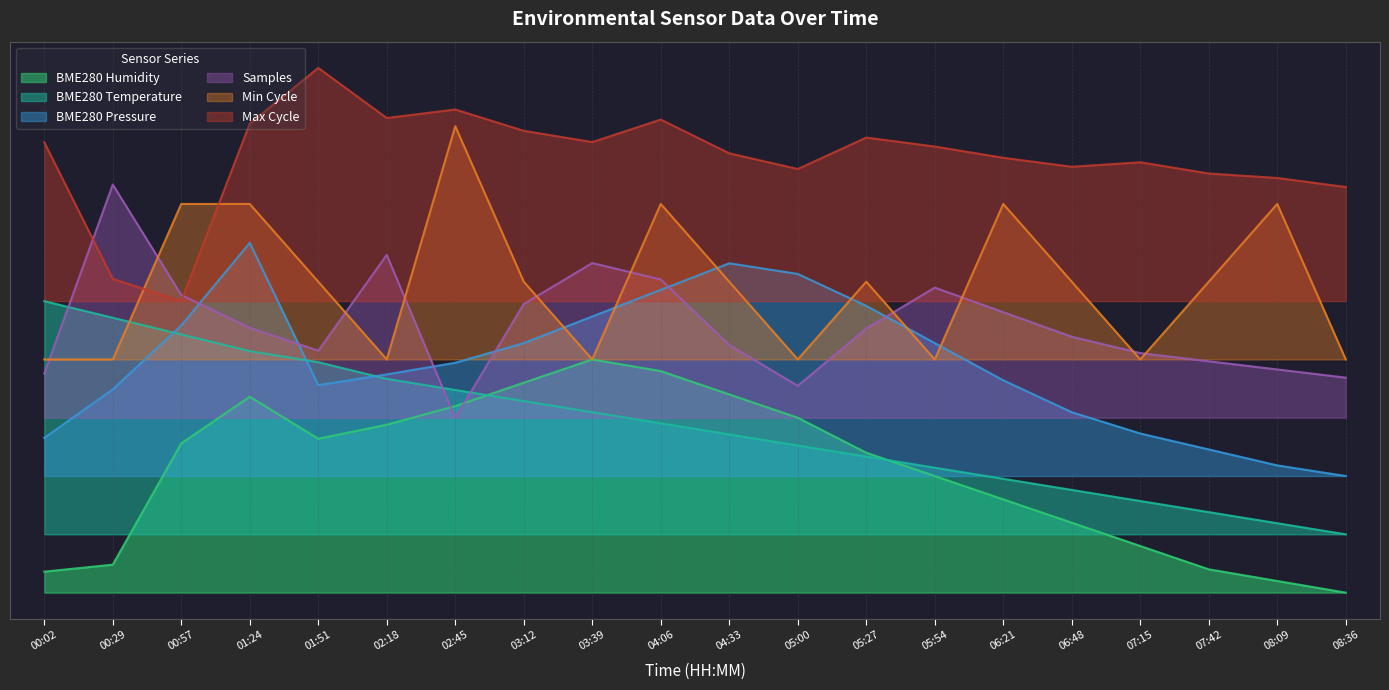

What is the sum of the Samples_scaled values at 07:15 and 01:24?

0.9